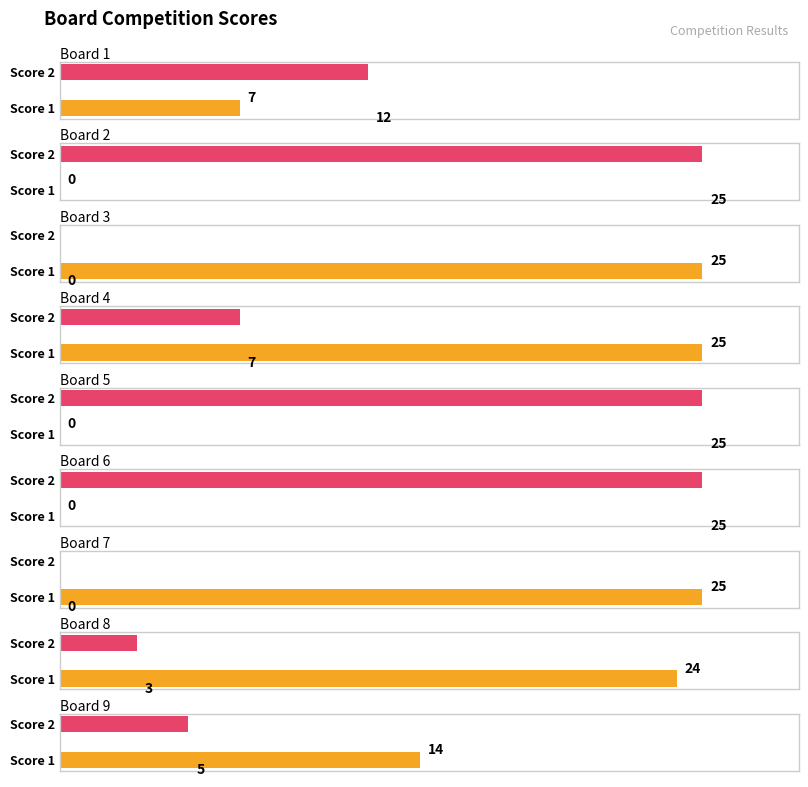

Rank the series at Board 8 from highest to lowest value.

Score 1, Score 2